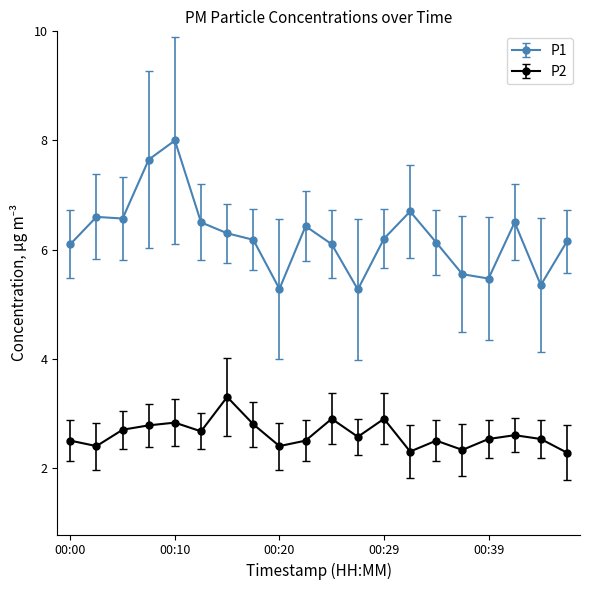

Rank the series by their maximum value, from highest to lowest.

P1, P2